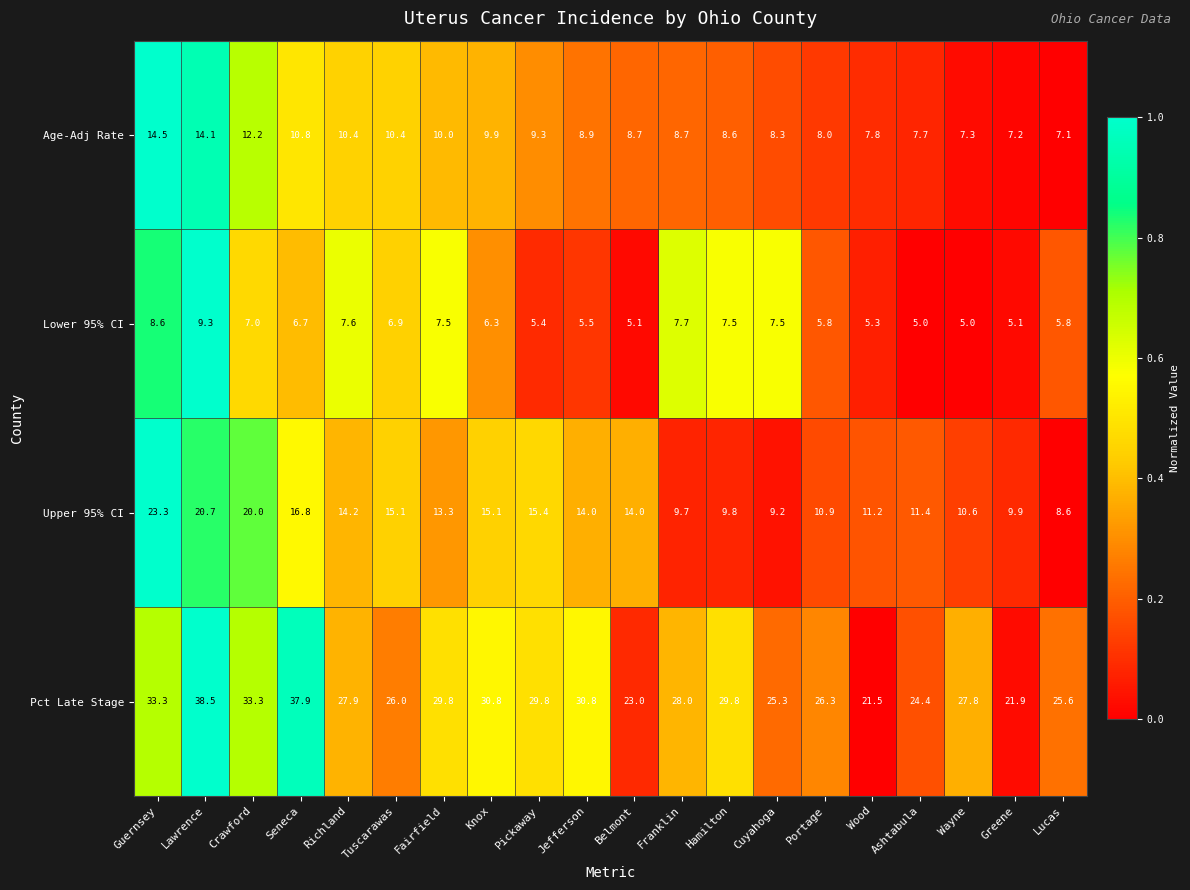

Between Lawrence and Franklin, which series saw the biggest shift?

Upper 95% CI